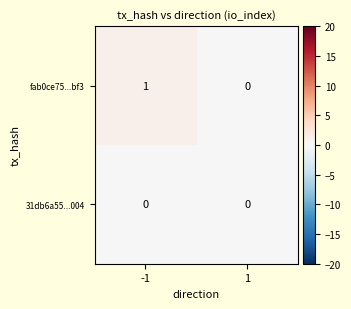

Between -1 and 1, which series saw the biggest shift?

fab0ce75...bf3